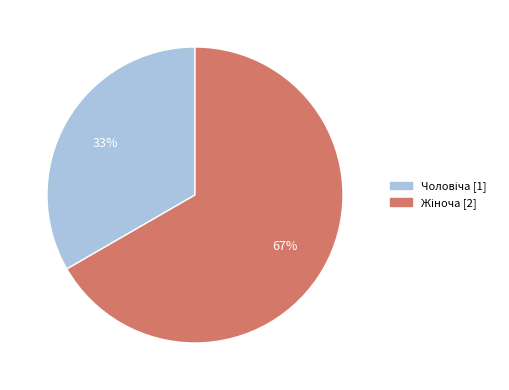

To the nearest percent, what is the average slice percentage?

50%